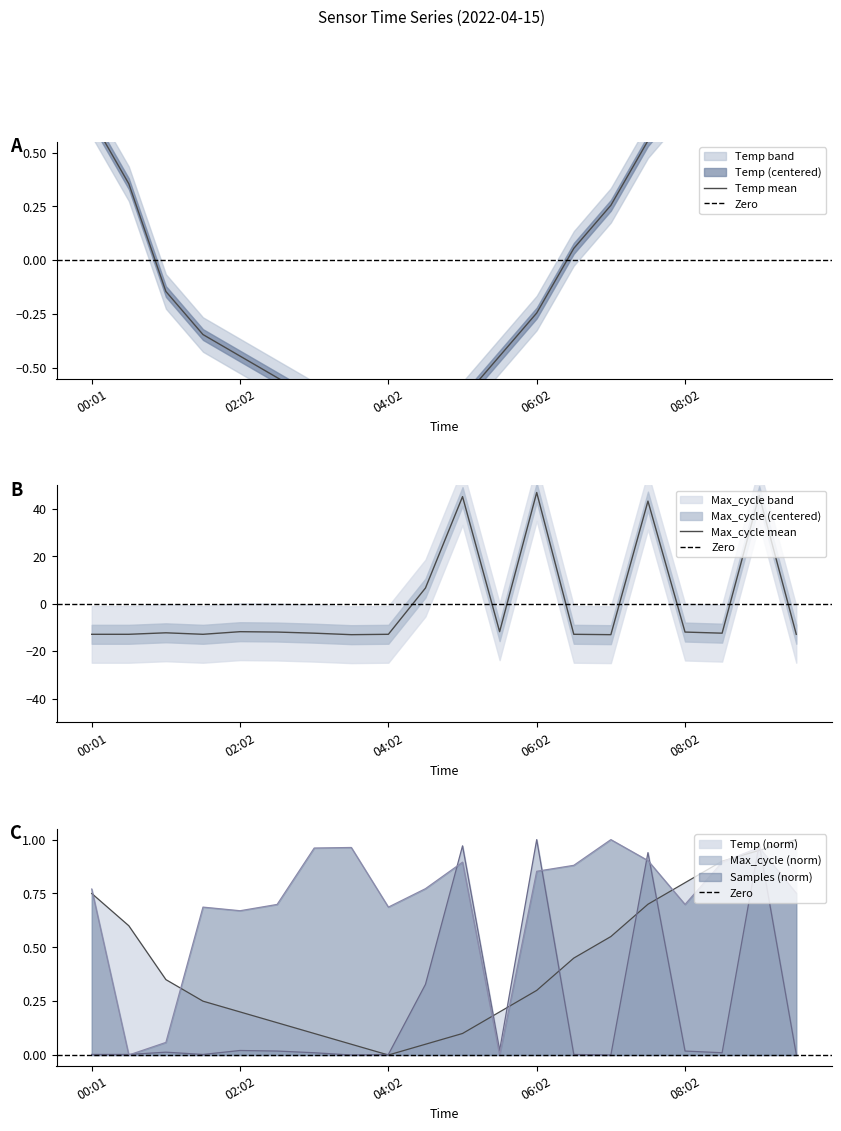

What is the value of the Temp point at the 10th from the left?

-0.7